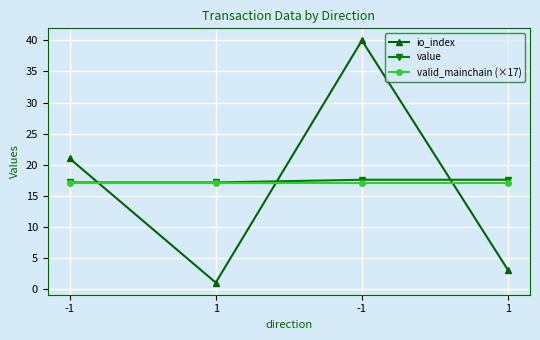

What is the average value of the valid_mainchain (×17) series?

17.0